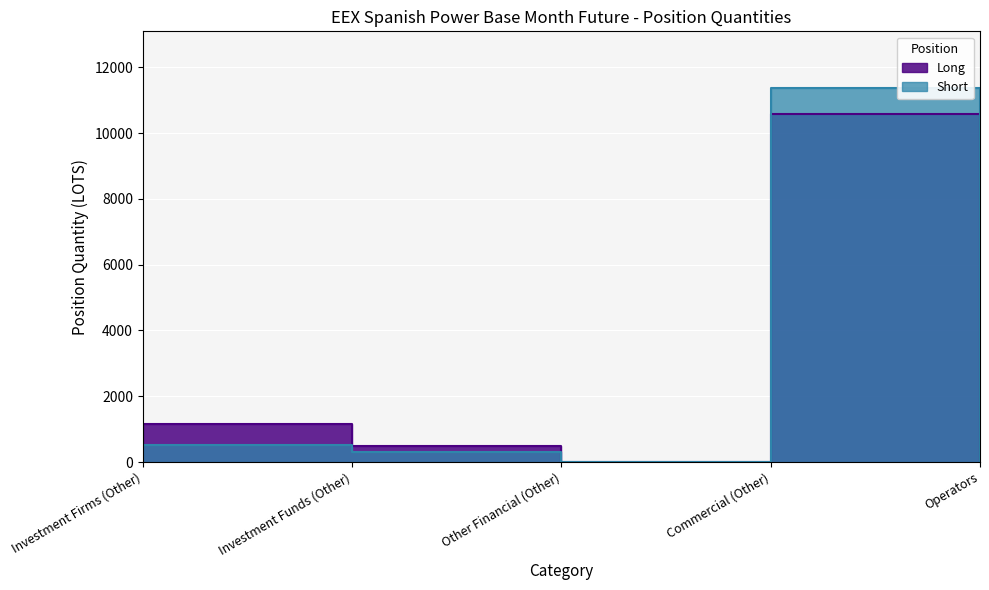

What is the label of the 3rd point from the right?

Other Financial (Other)